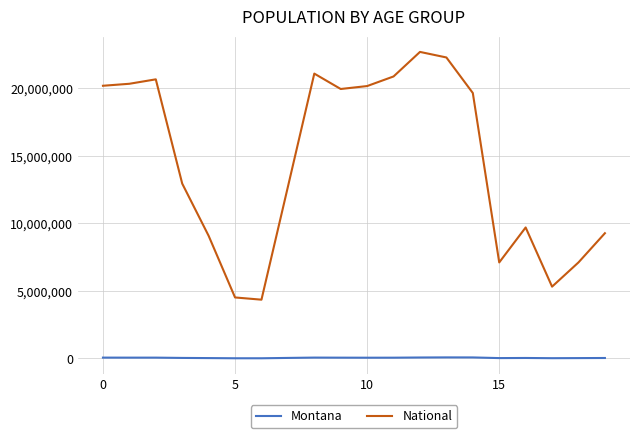

How many series are shown in this chart?

2